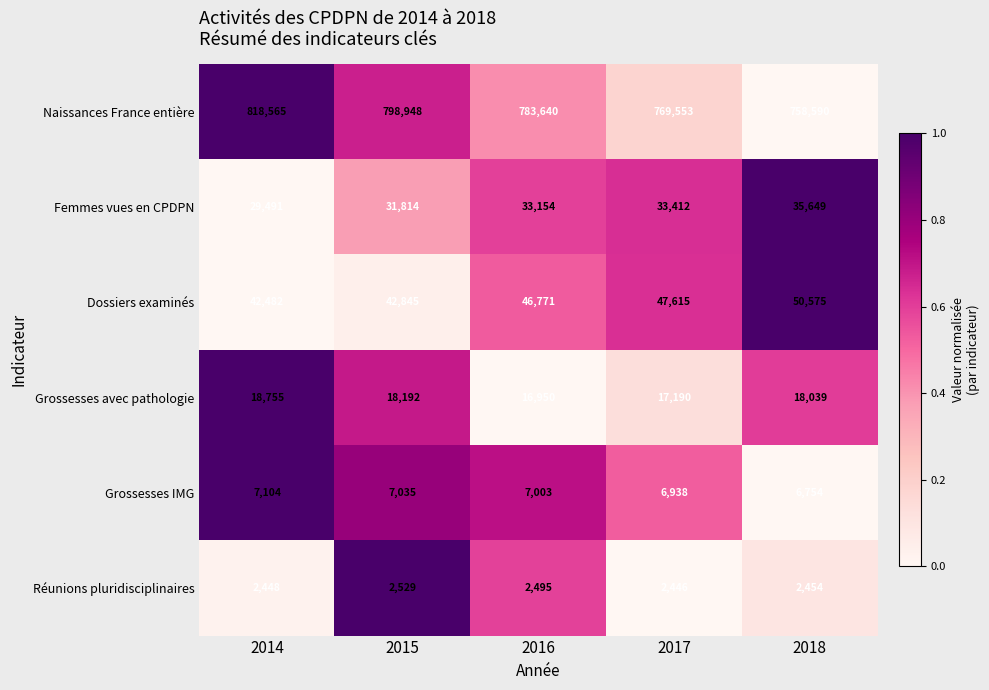

Reading left to right, extract all data points from this chart.

Naissances France entière: 818565	798948	783640	769553	758590
Femmes vues en CPDPN: 29491	31814	33154	33412	35649
Dossiers examinés: 42482	42845	46771	47615	50575
Grossesses avec pathologie: 18755	18192	16950	17190	18039
Grossesses IMG: 7104	7035	7003	6938	6754
Réunions pluridisciplinaires: 2448	2529	2495	2446	2454